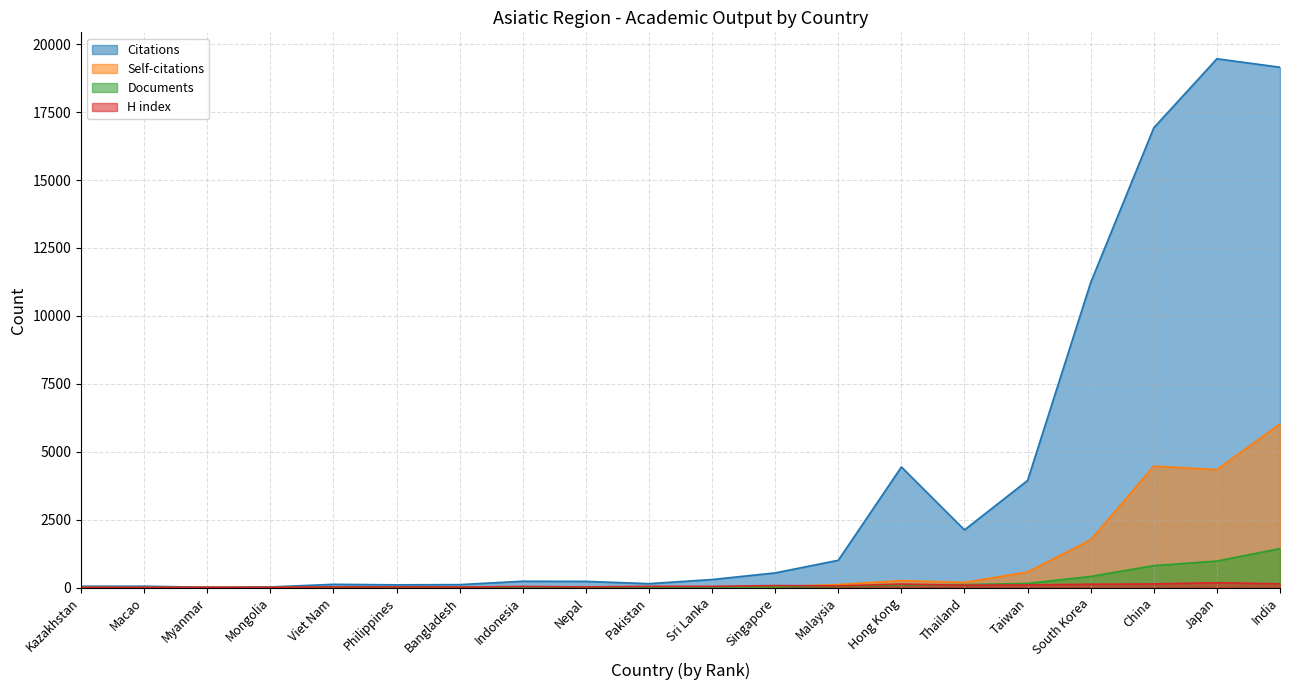

The value of Self-citations at Singapore is 45. True or false?

False